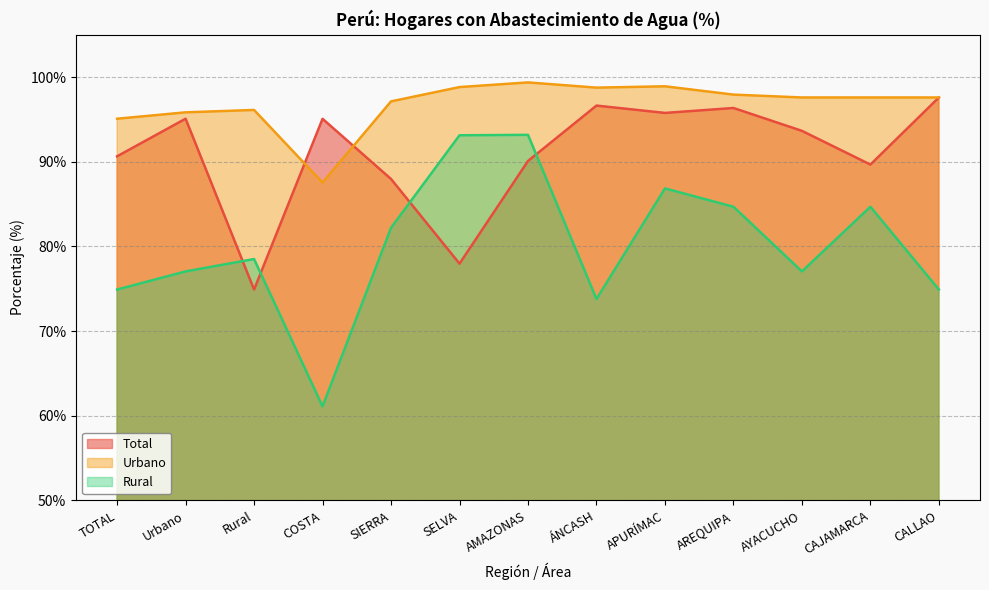

What is the difference between the second highest and minimum values in the Urbano series?

11.4